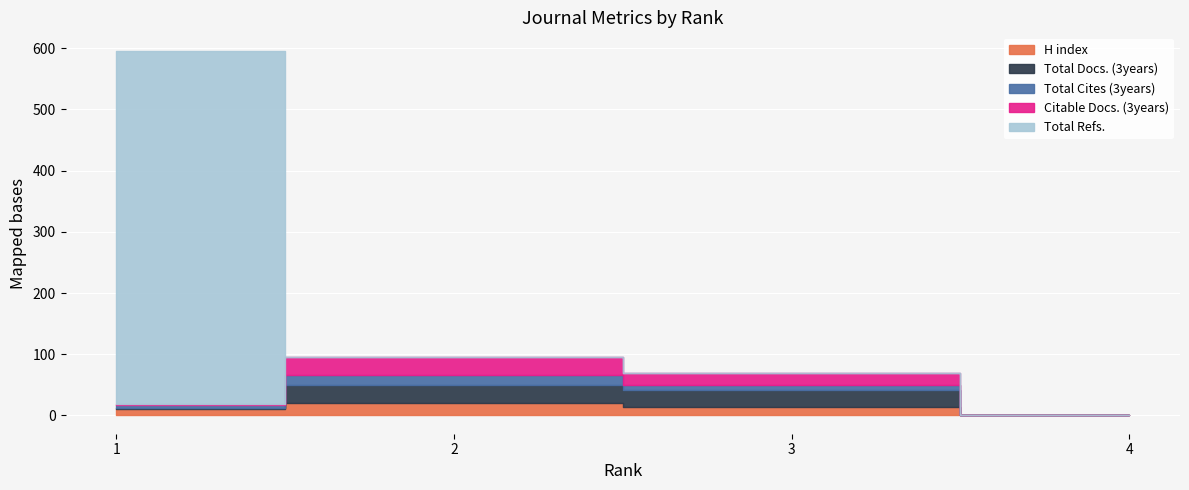

The Citable Docs. (3years) series shows 0 at 4. True or false?

True